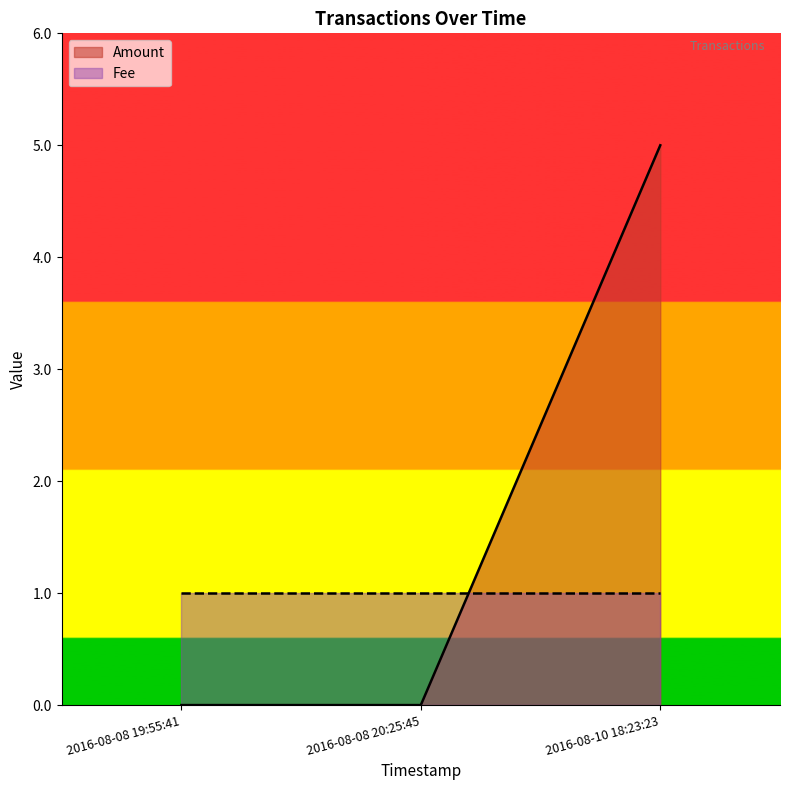

What is the difference between the values at 2016-08-10 18:23:23 and 2016-08-08 20:25:45?

5